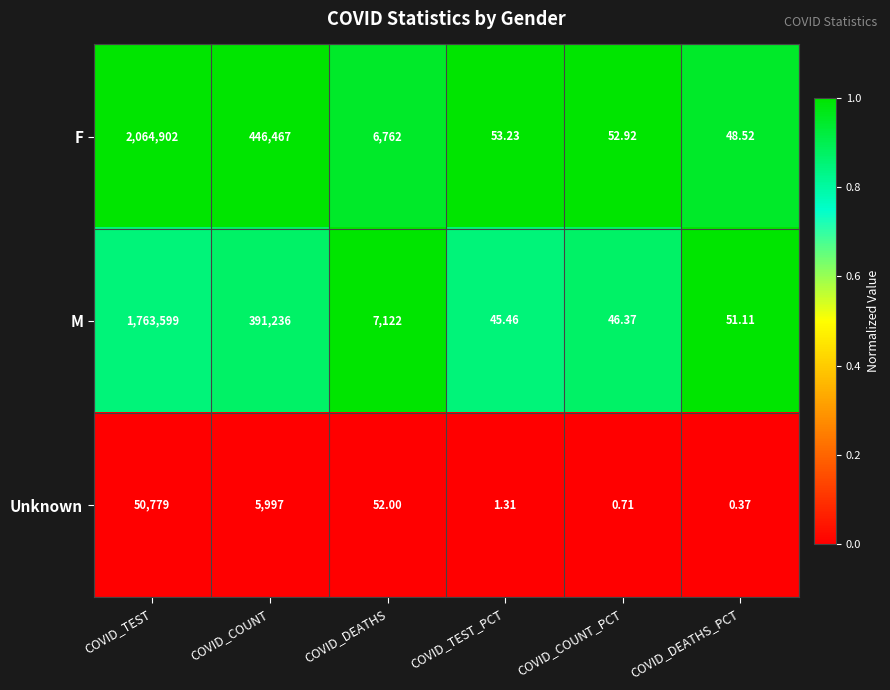

Which category has the lowest value across all series?

COVID_DEATHS_PCT